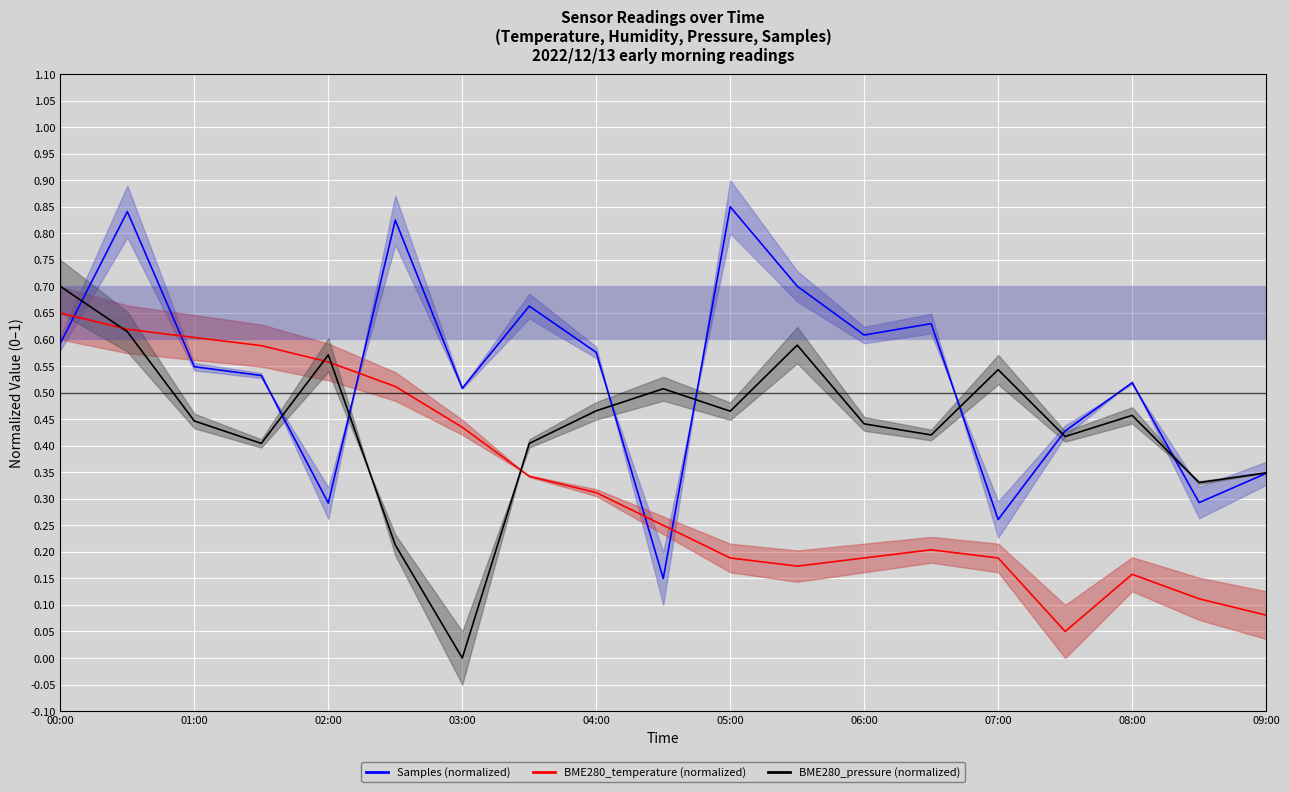

At how many categories does at least one series exceed 0?

19